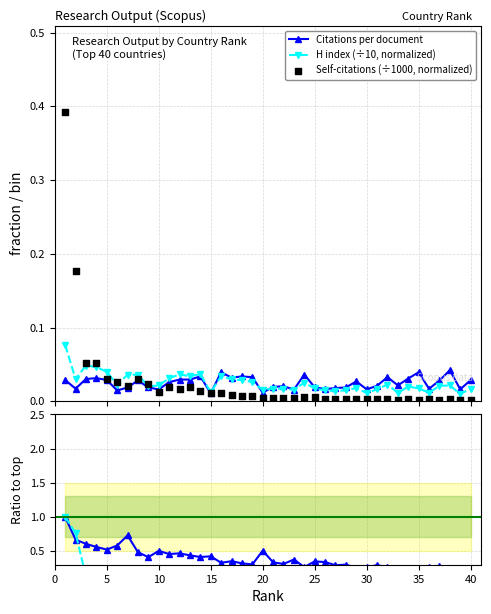

How many H index (÷10, normalized) values are between 0 and 1?

40